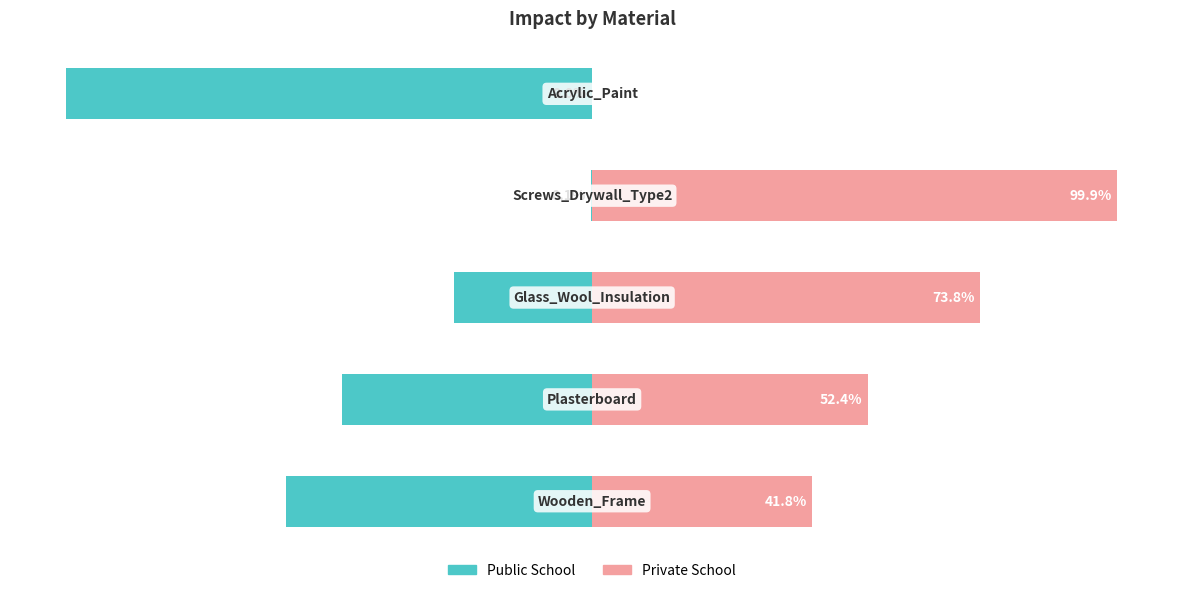

What is the difference between the maximum and minimum values in the Impact (left) series?

99.9